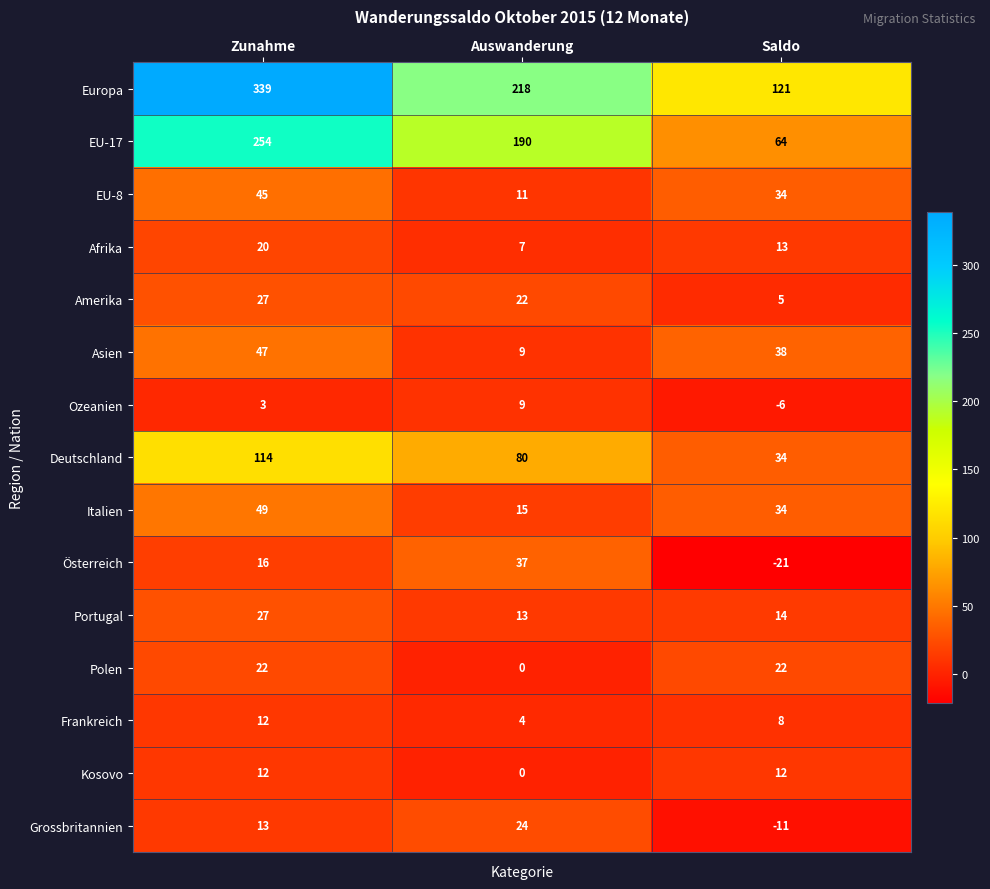

What is the sum of the Afrika values at Auswanderung and Saldo?

20